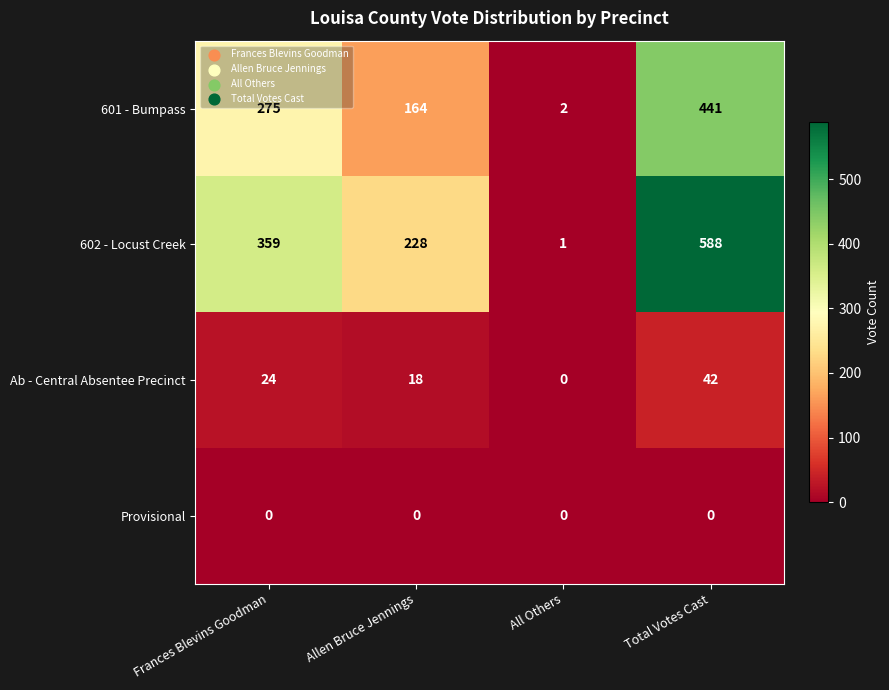

The value of 601 - Bumpass at Total Votes Cast is 441. True or false?

True